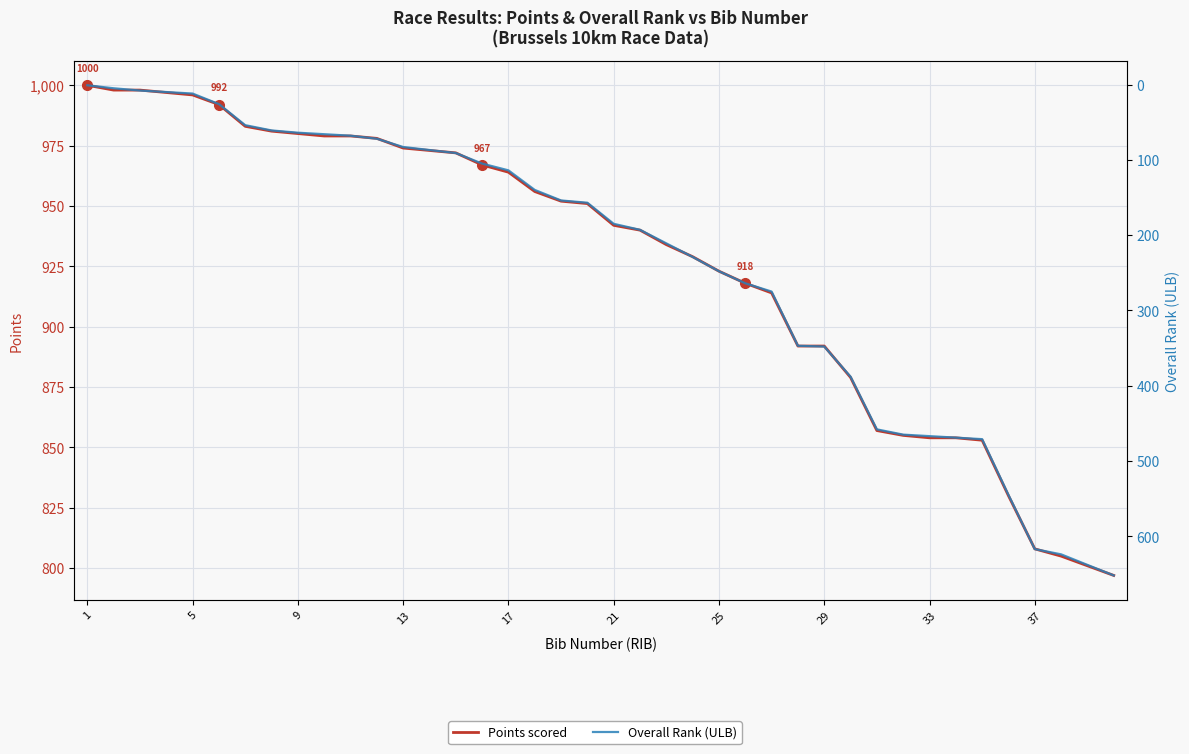

True or false: Points scored has more than 2 interior local peaks.

False